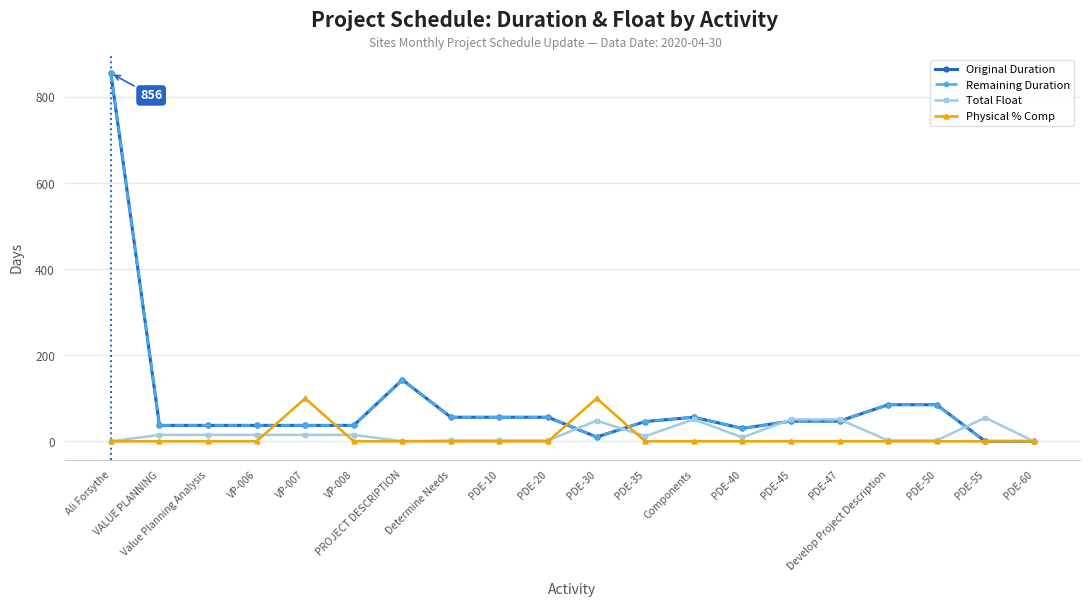

Where is the first local maximum for Total Float?

PDE-30